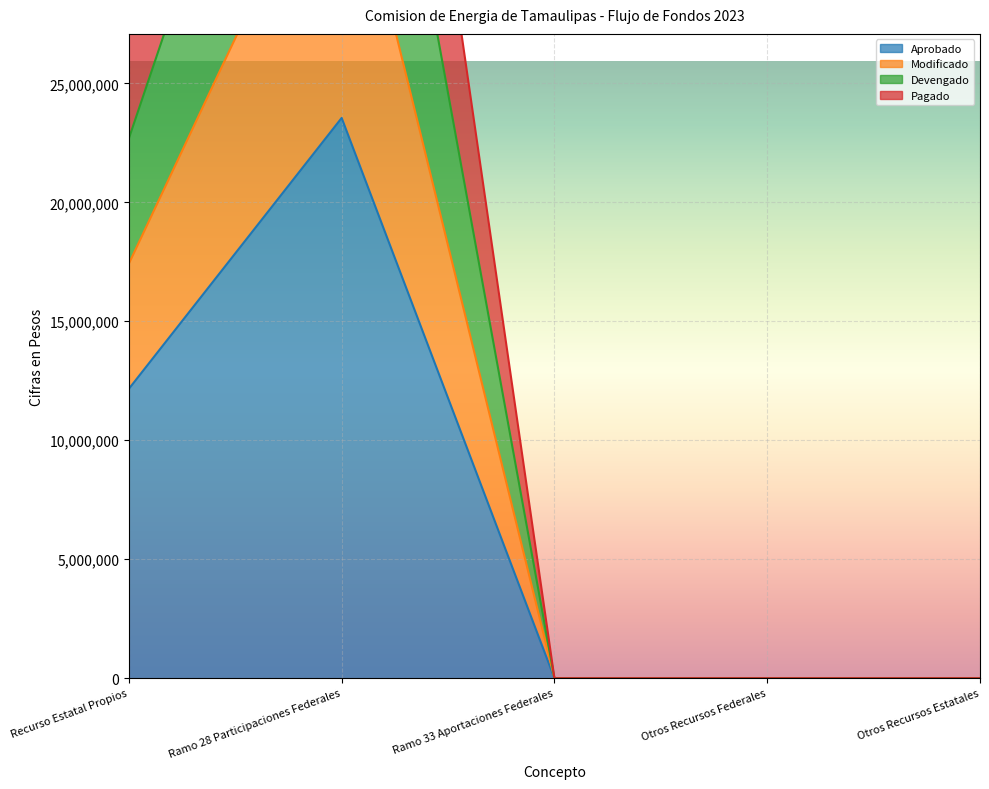

Which series has the largest total across all categories?

Modificado